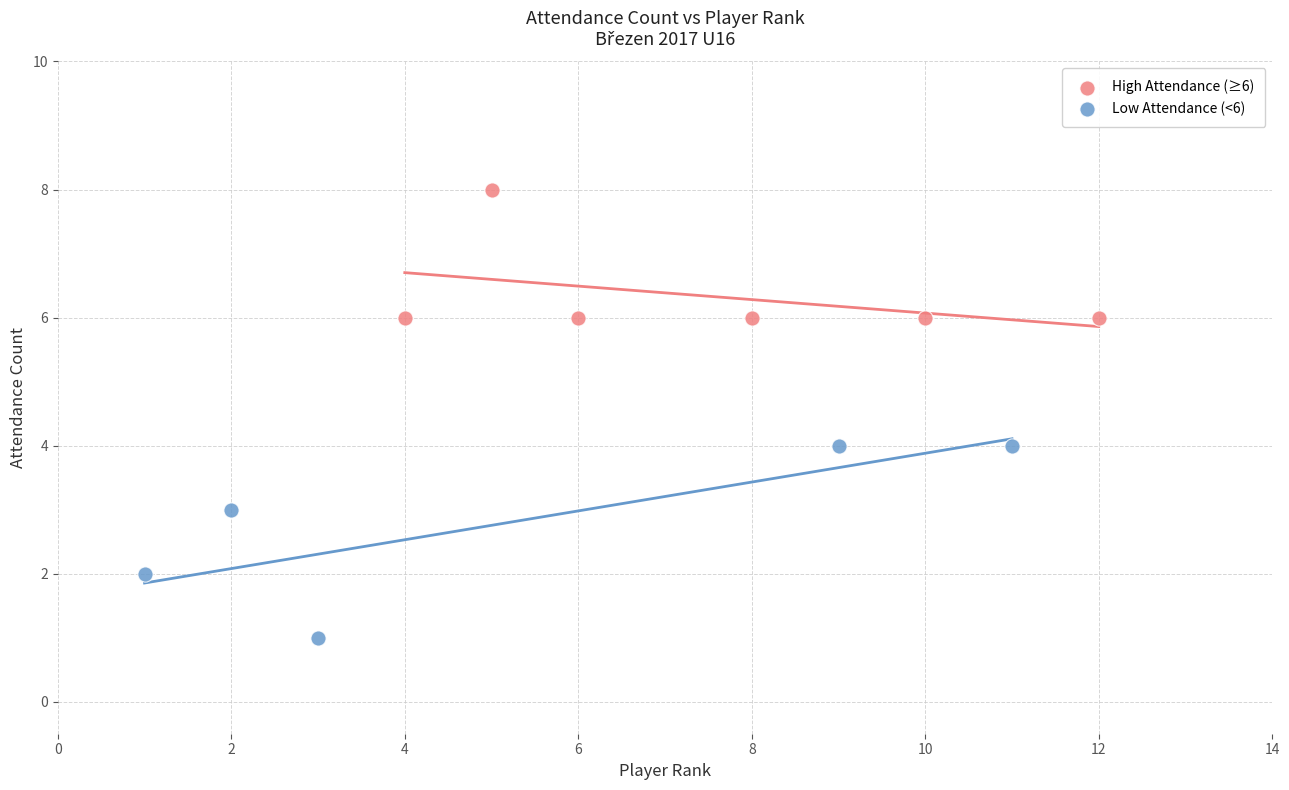

Which series has the widest spread of Y values?

Low Attendance (<6)